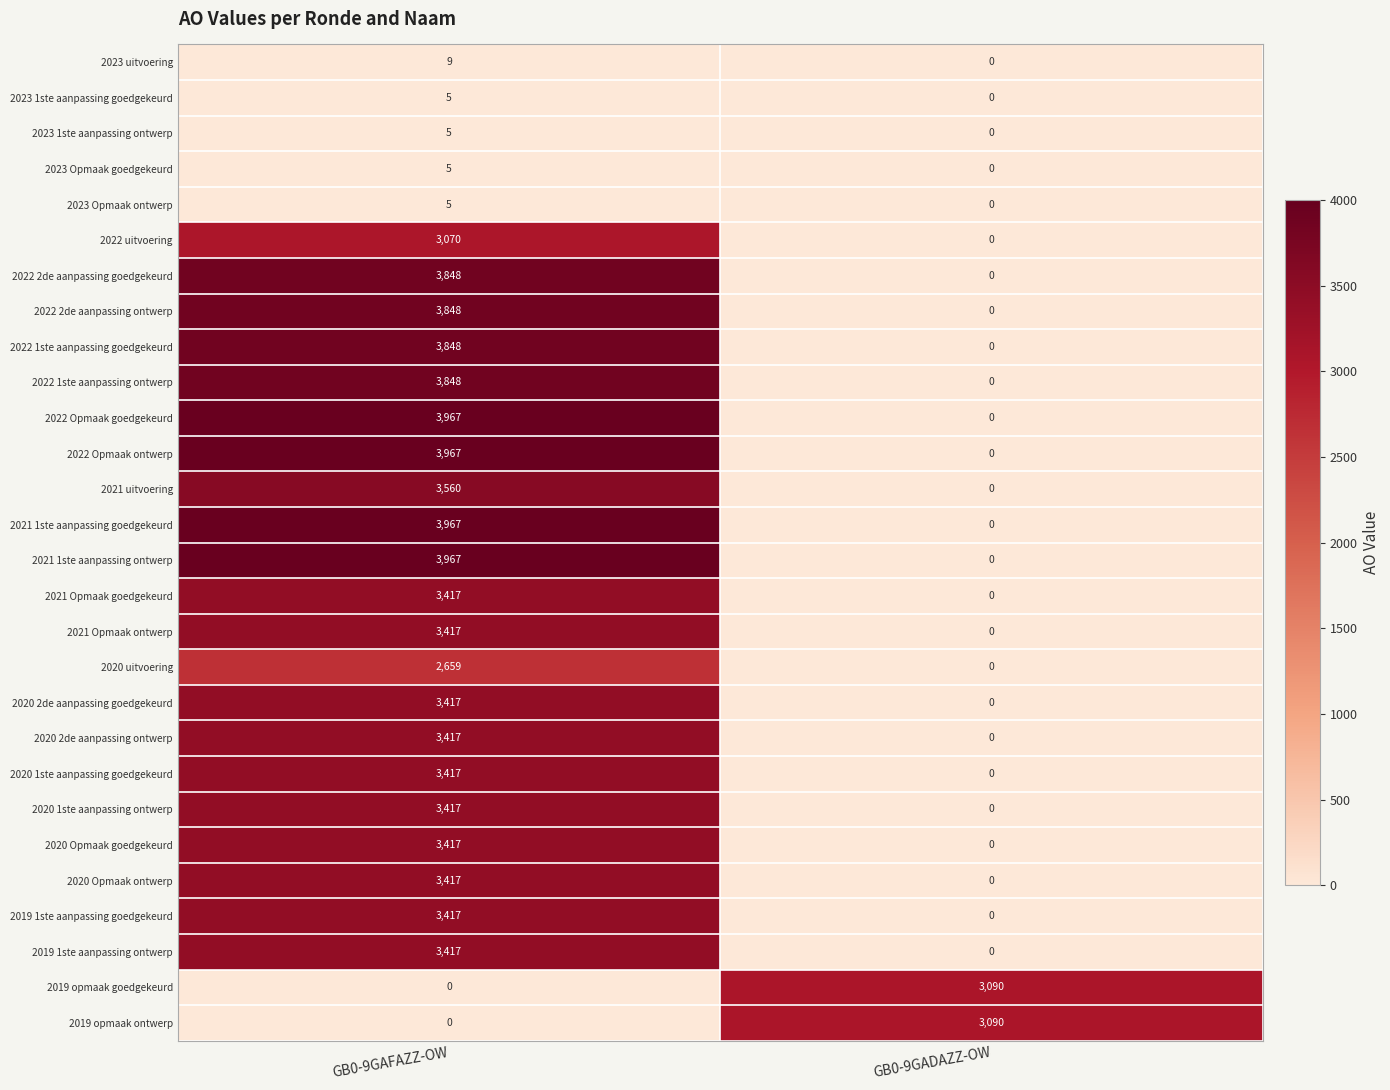

What is the sum of all 2022 uitvoering values?

3070